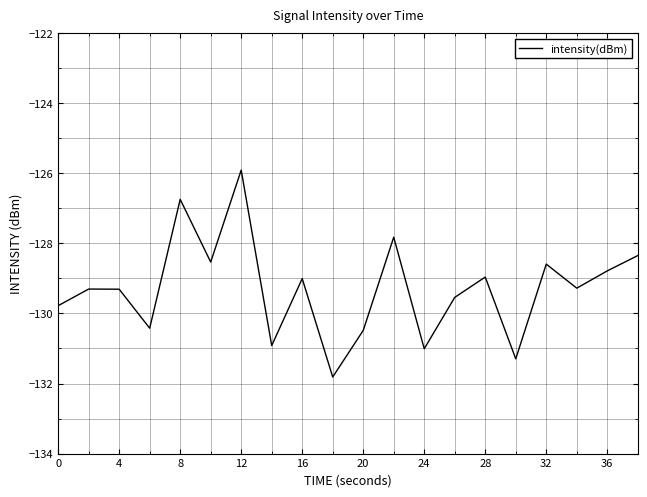

How many interior local valleys (lower than both neighbors) does the data have?

7